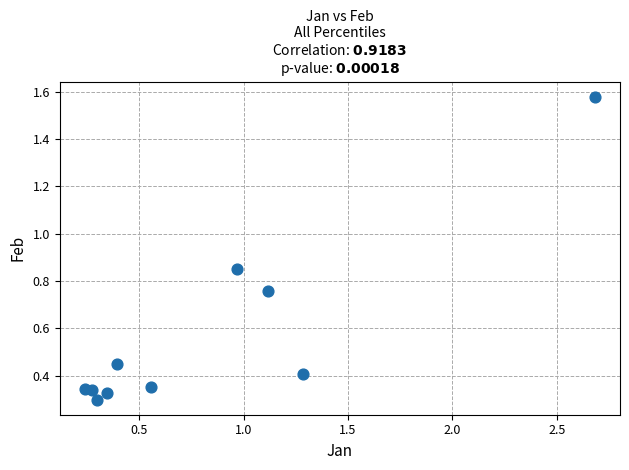

What is the average Y value?

0.6